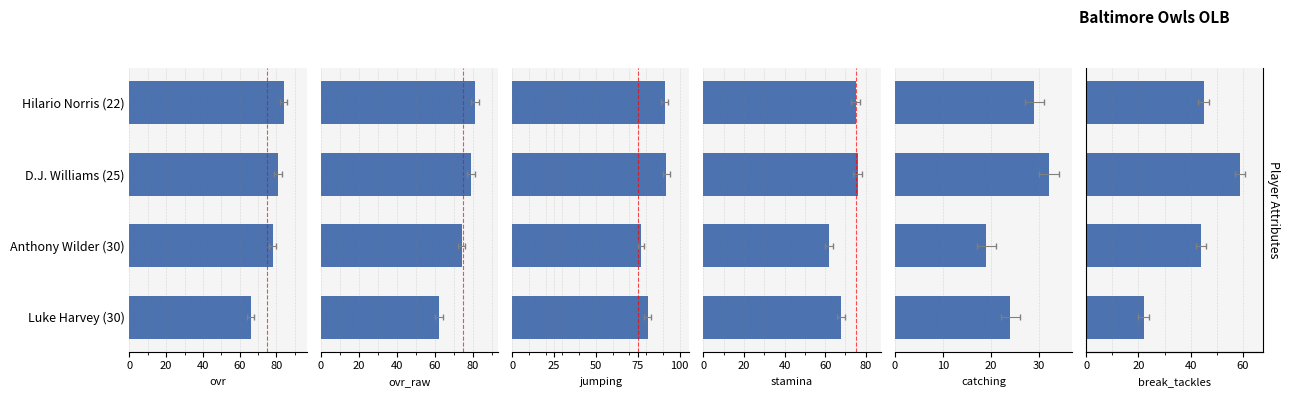

True or false: jumping has a value of 91 at Hilario Norris (22).

True